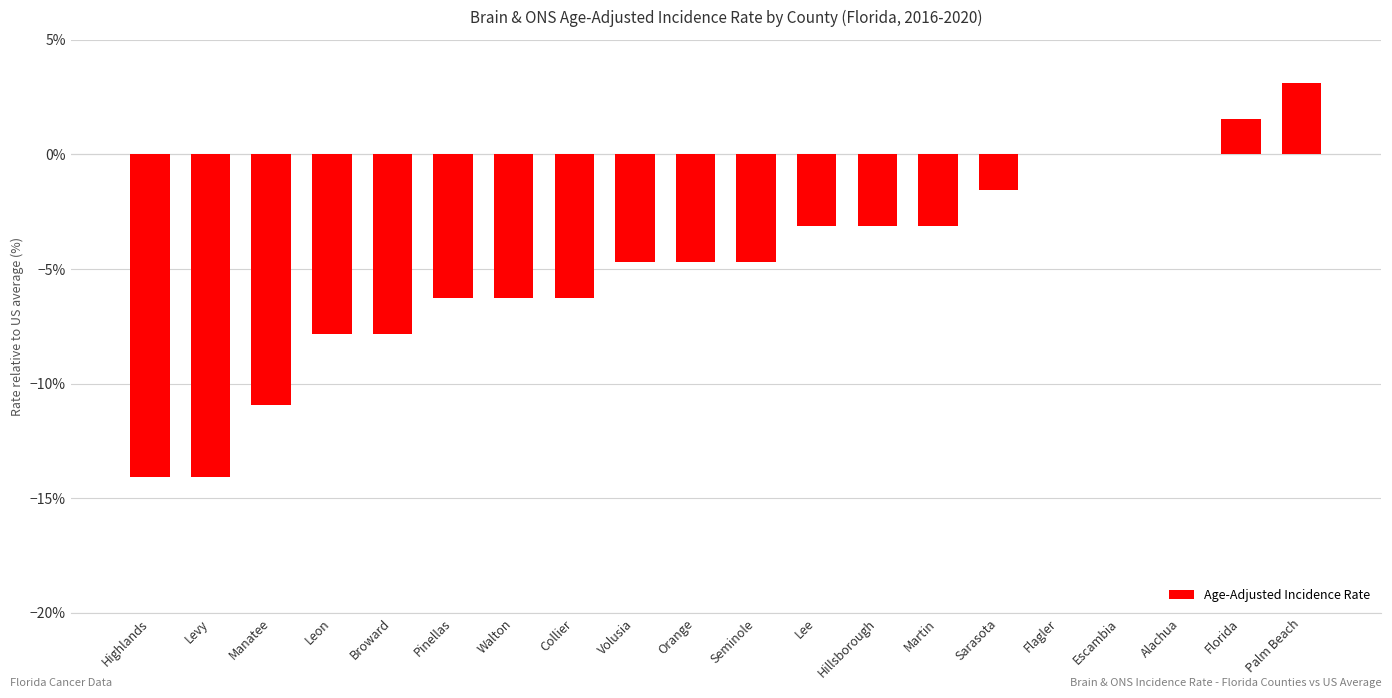

Between Florida and Manatee, which is larger?

Florida